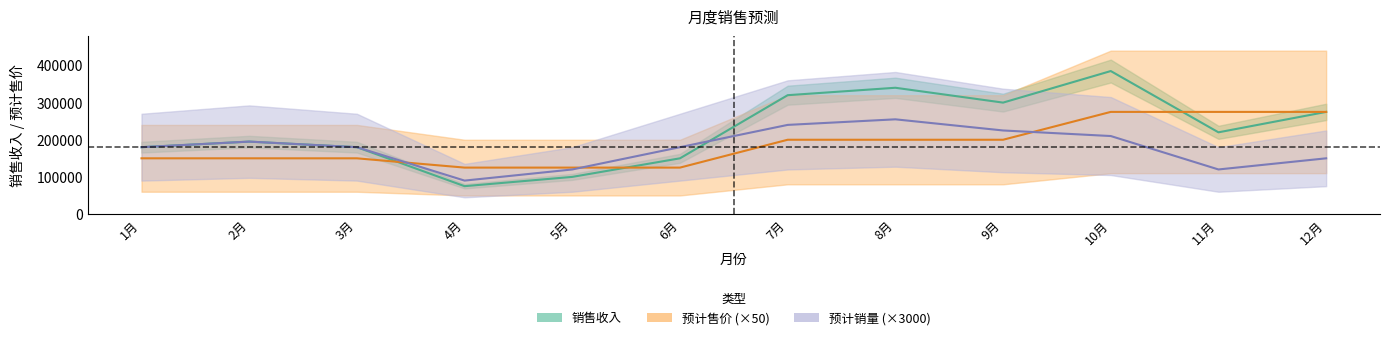

Which series has the largest range (max minus min)?

销售收入